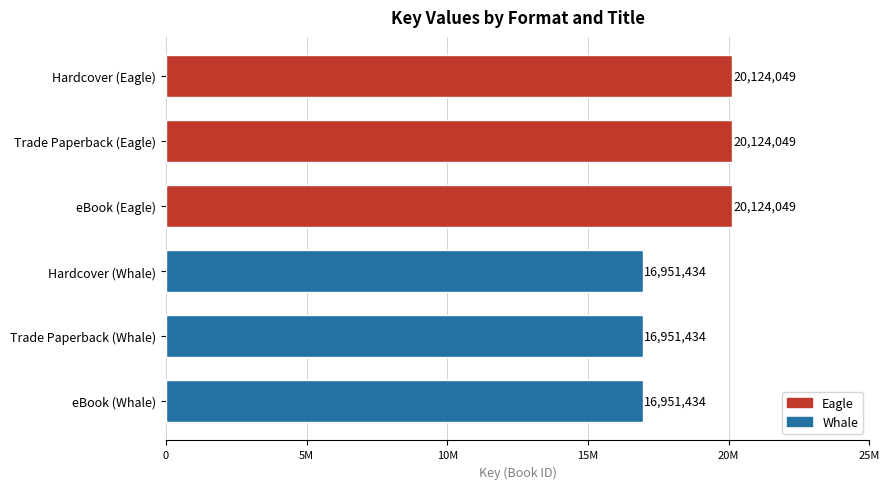

Read the value at eBook (Eagle).

20124049